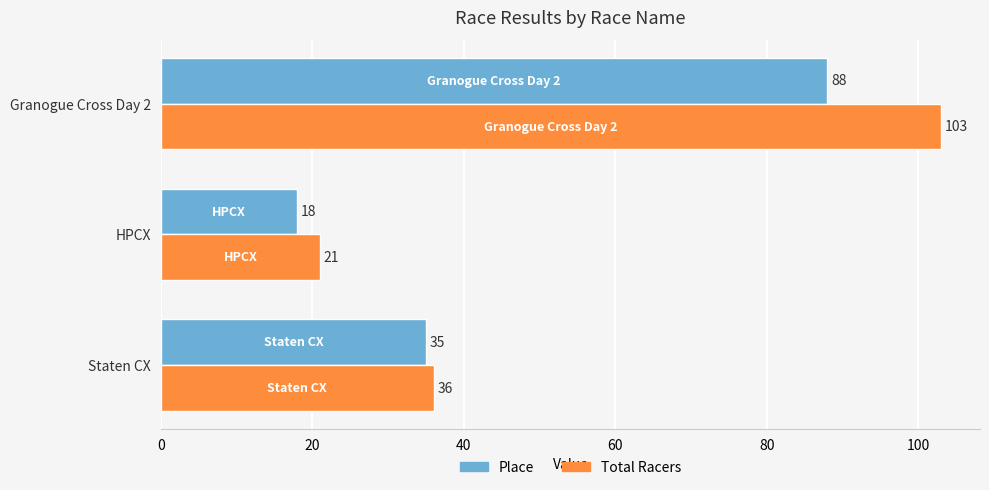

The Place series shows 88 at Granogue Cross Day 2. True or false?

True